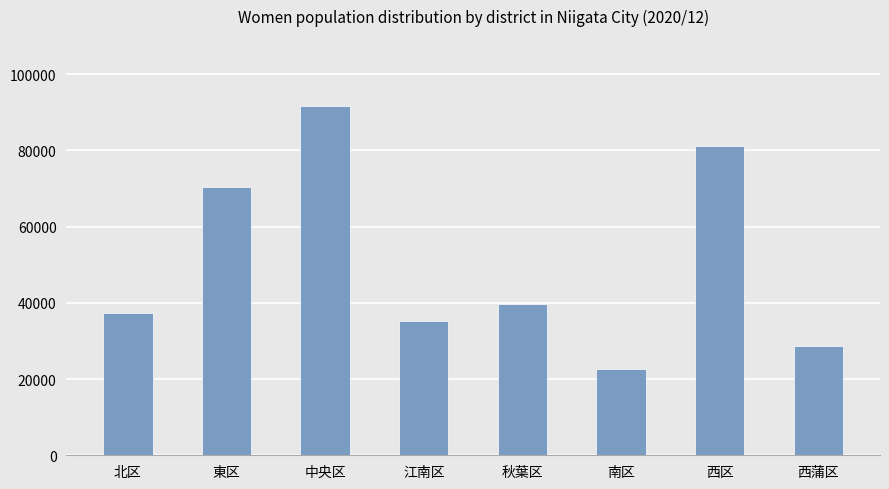

Reading left to right, extract all data points from this chart.

37406	70277	91663	35174	39732	22683	81087	28734